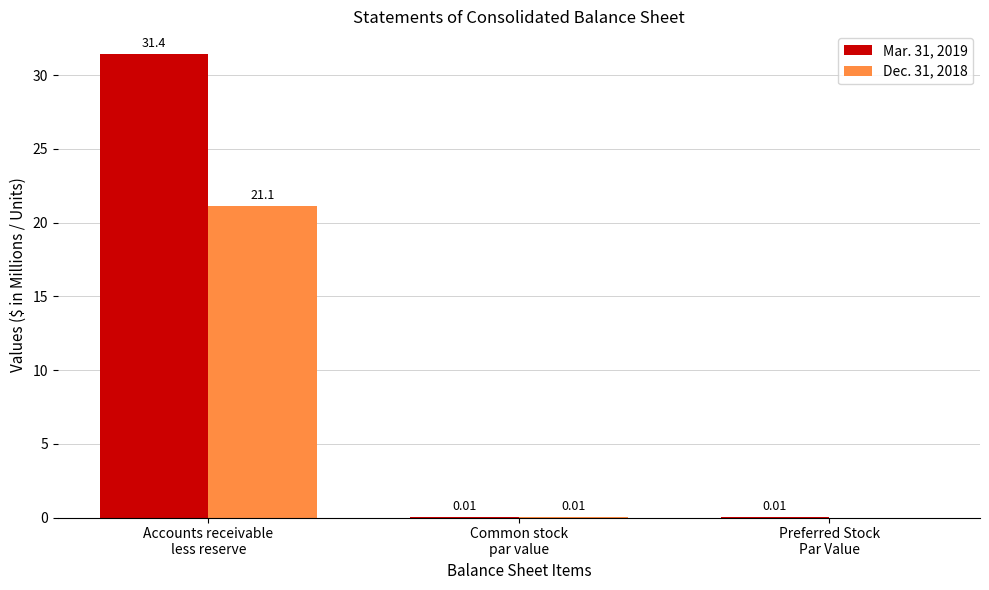

What are all the series names shown in the legend?

Mar. 31, 2019, Dec. 31, 2018